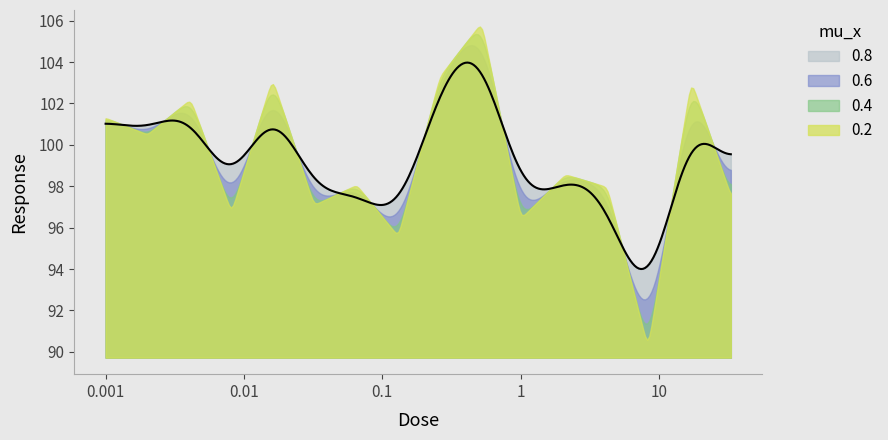

What is the approximate value at 17.0?

103.1